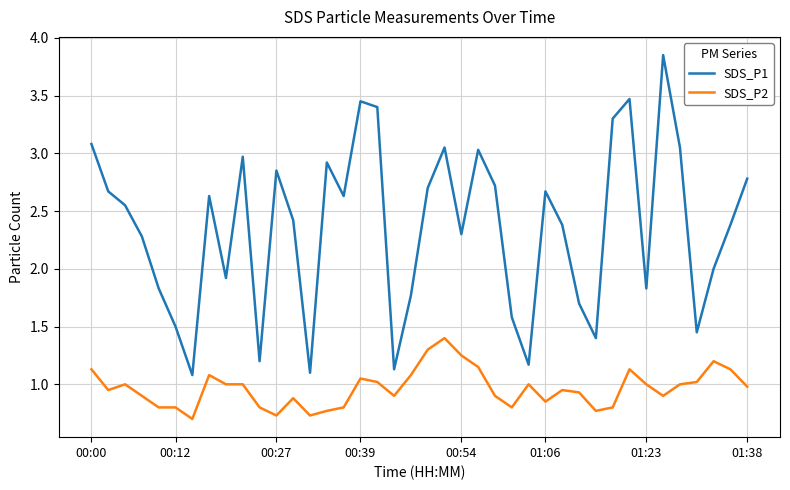

What is the difference between the maximum and minimum values in the SDS_P2 series?

0.7